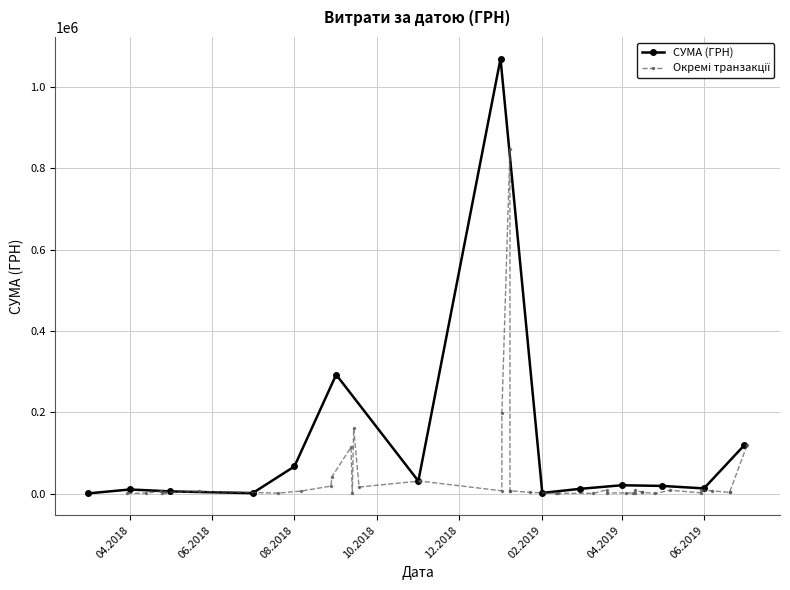

What is the label of the 24th point from the right?

11.03.2019